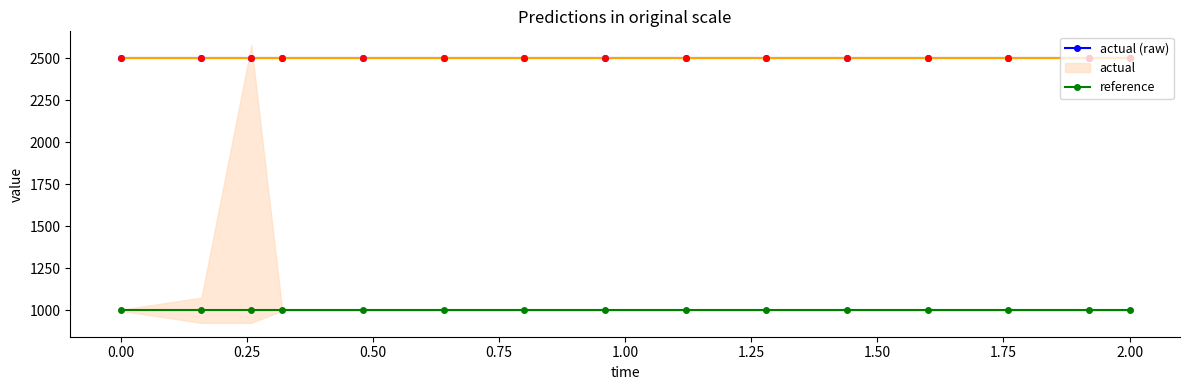

What is the maximum value for reference?

1000.0